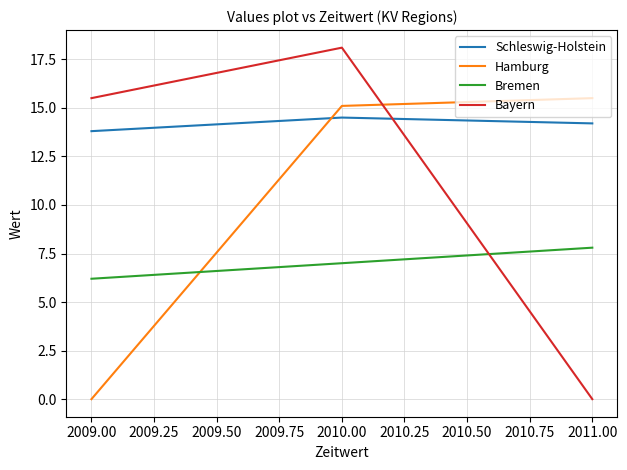

Rank the categories by Schleswig-Holstein value from highest to lowest.

2010.00, 2011.00, 2009.00